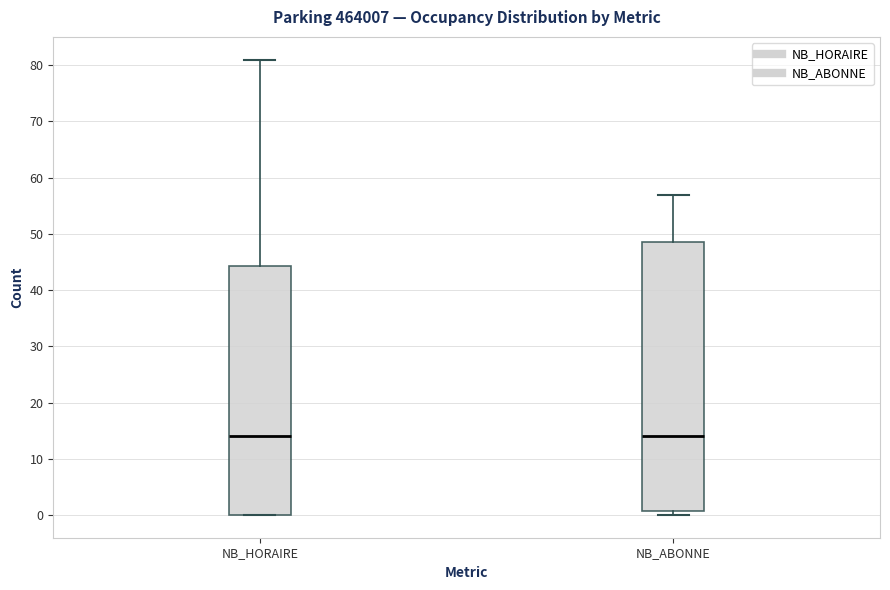

Where does the upper whisker of the box for NB_ABONNE end on the y-axis? The values are not printed on the chart, so give them approximately, as read against the axis.

57